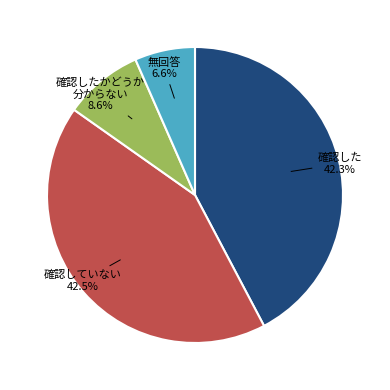

Does any single category account for the majority?

No